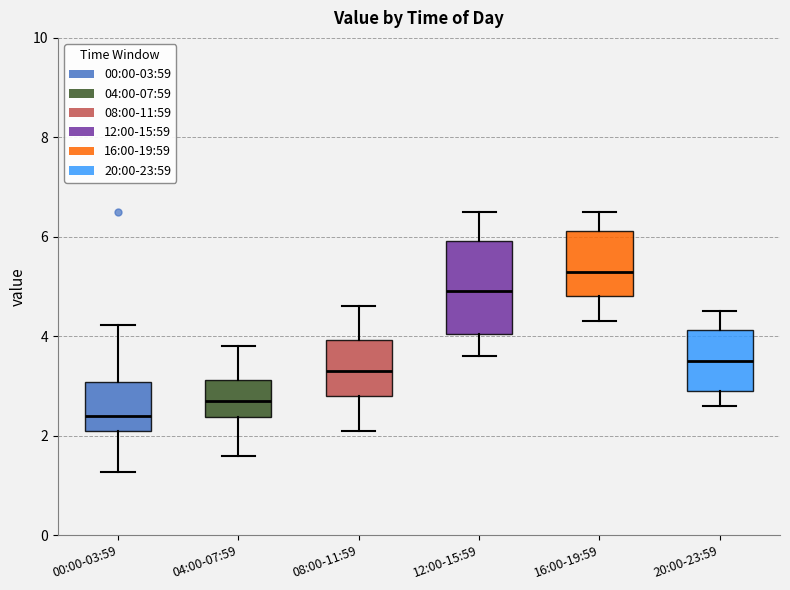

Which box's median line is the lowest?

00:00-03:59